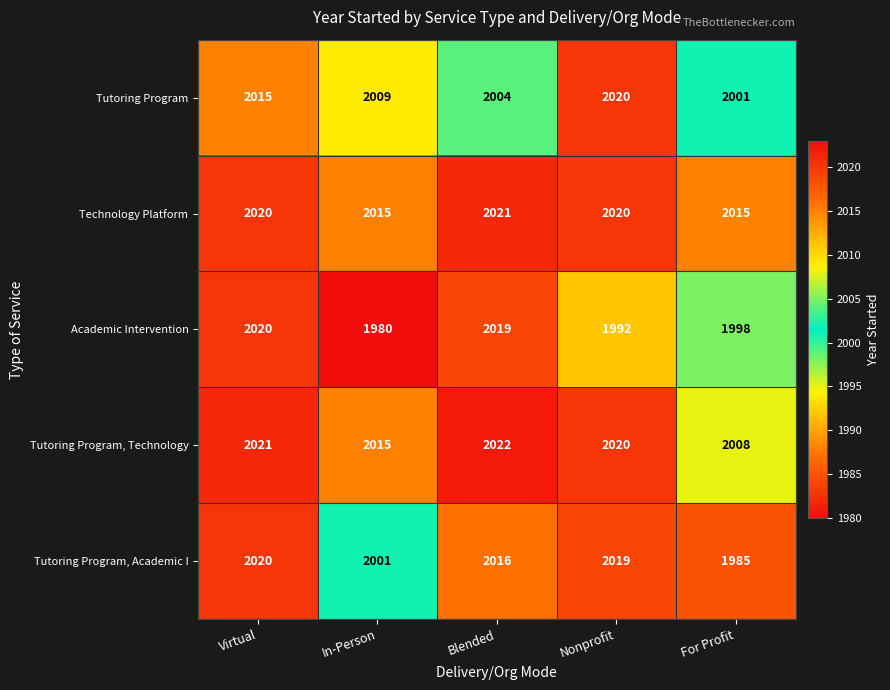

List the labels in order of Tutoring Program value, smallest first.

For Profit, Blended, In-Person, Virtual, Nonprofit